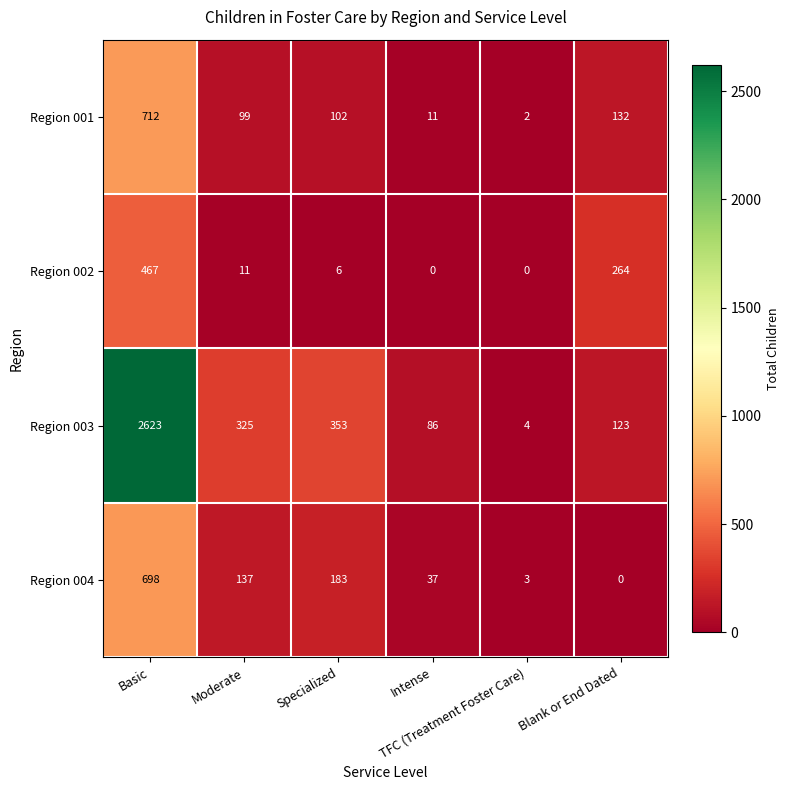

How many series are shown in this chart?

4